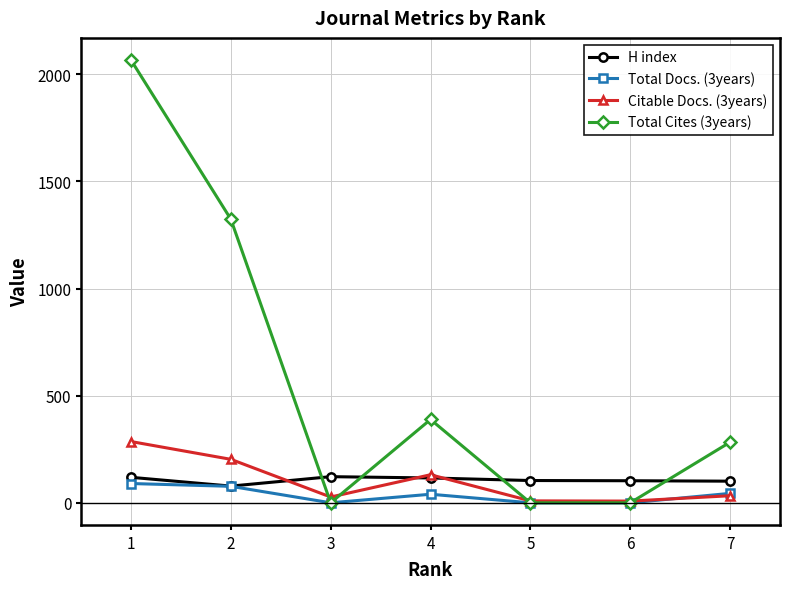

Which series has the widest spread of values?

Total Cites (3years)